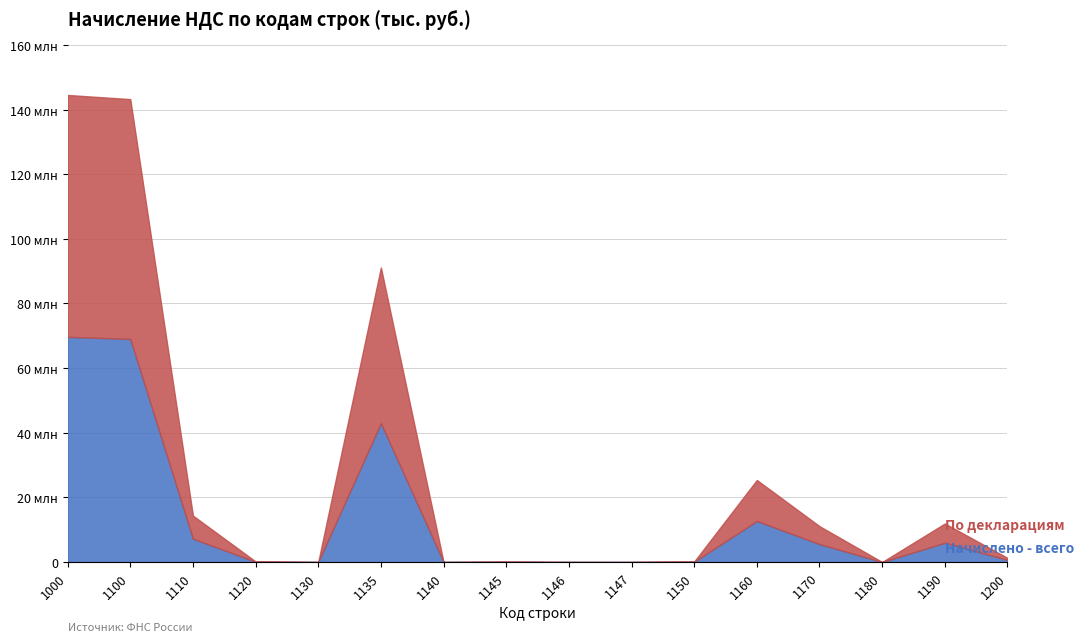

At 1200, list the series in order from smallest to largest.

Начислено - всего, По декларациям